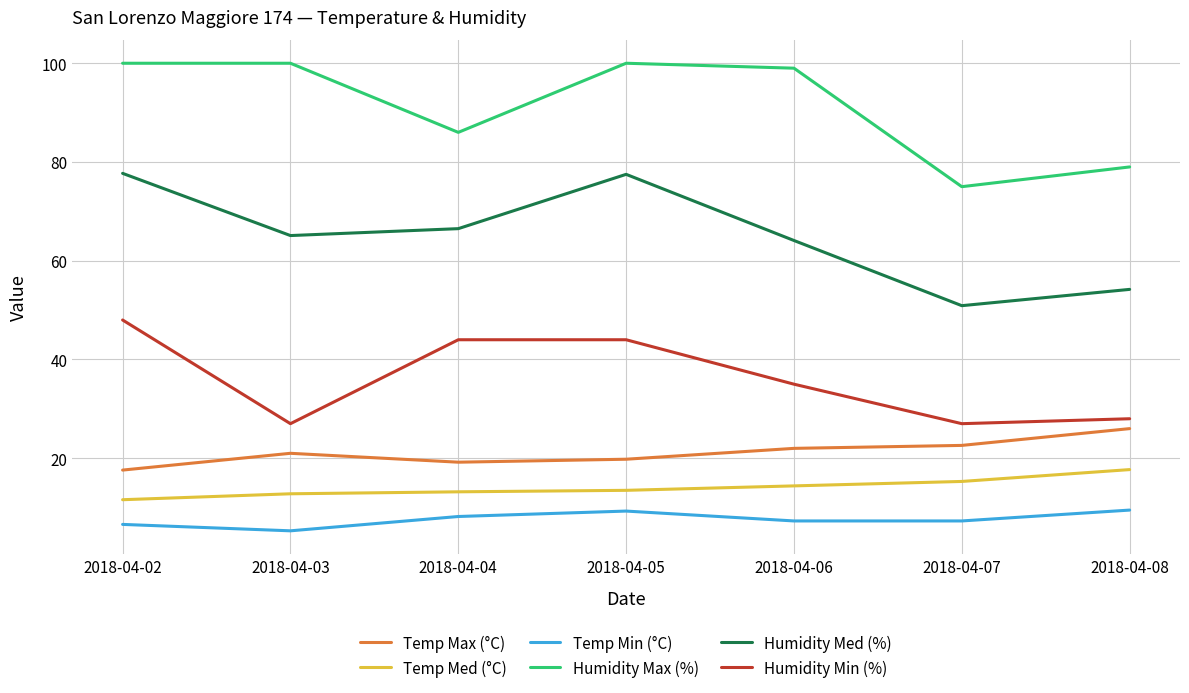

Is it true that Temp Med (°C) equals 6.3 at 2018-04-08?

False